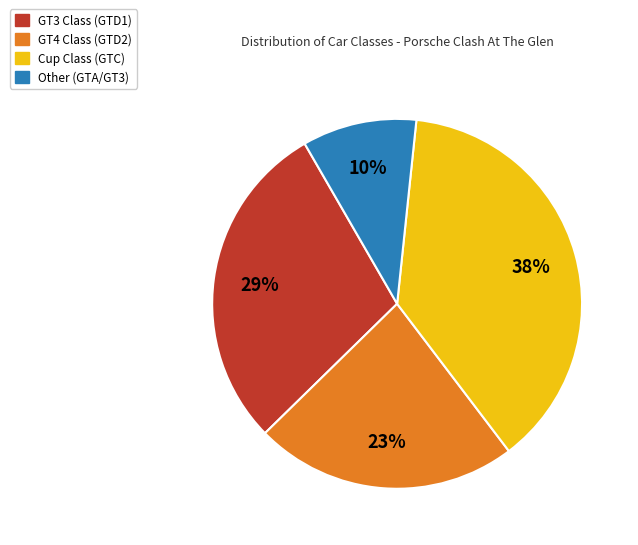

Combined, do GT4 Class (GTD2) and GT3 Class (GTD1) account for over 50%?

Yes